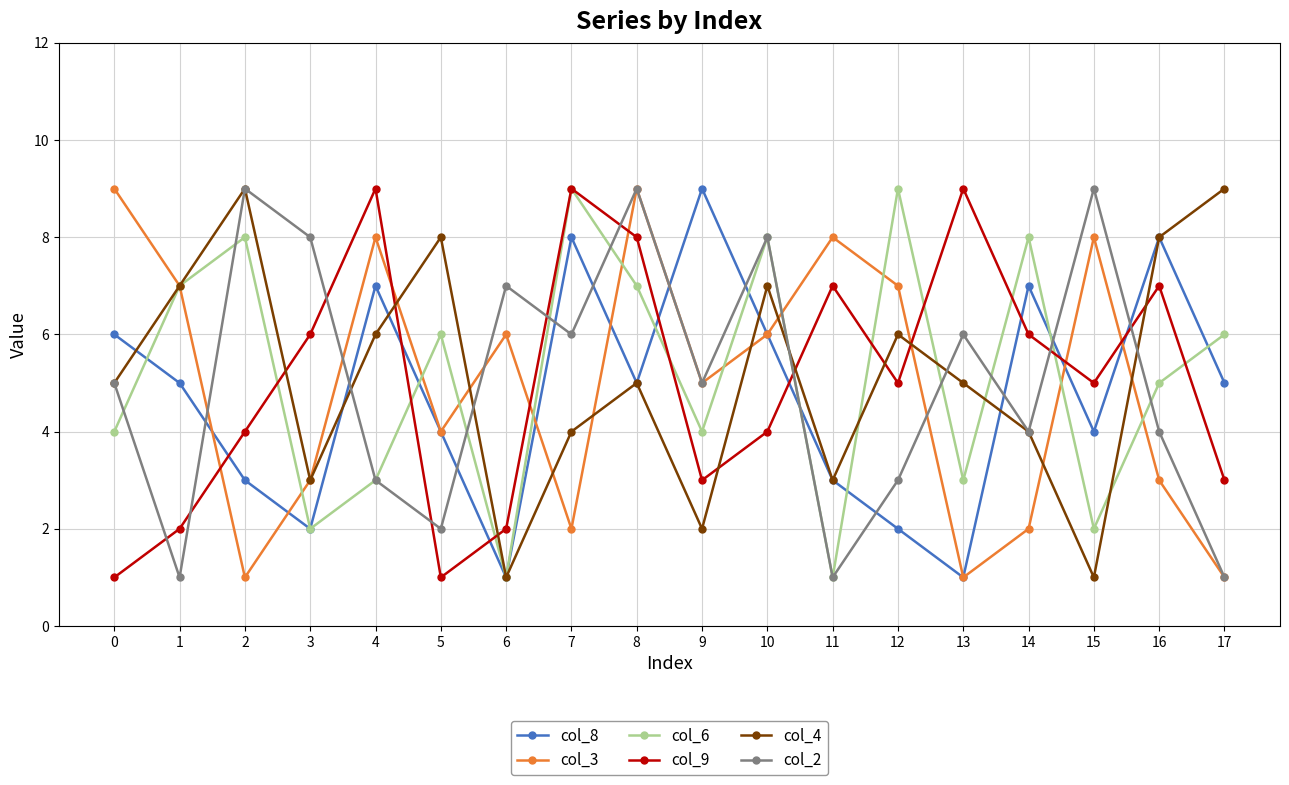

At which category is the sum across all series the highest?

8